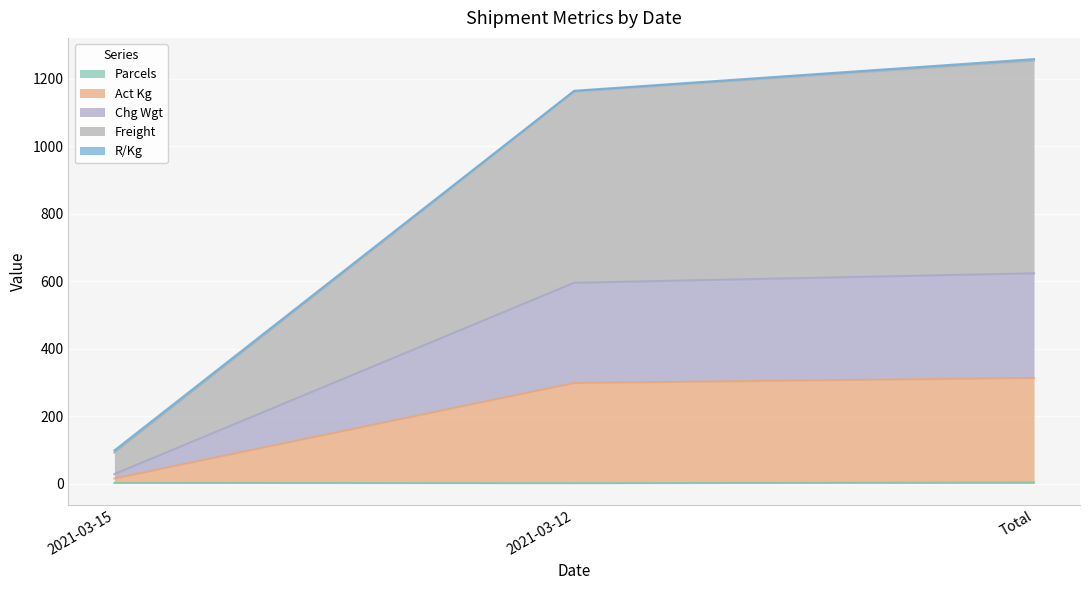

Does the chart display data point markers on the line(s)?

No